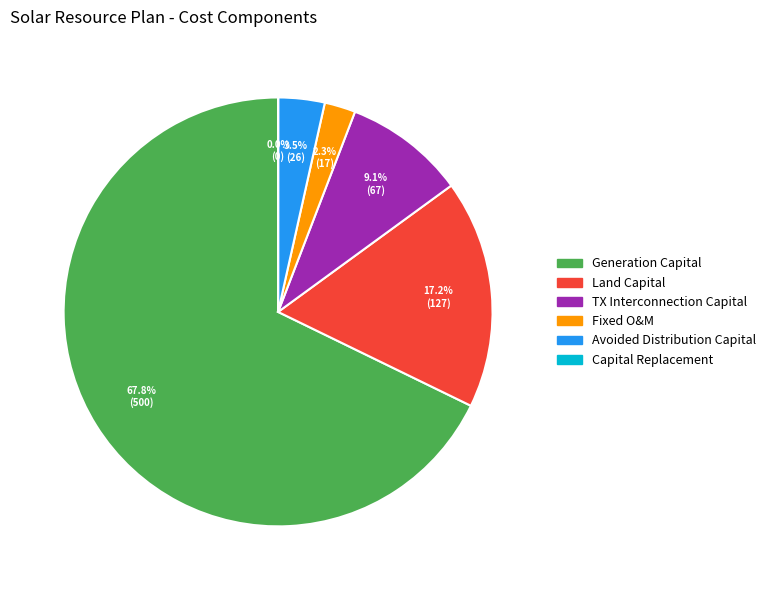

Is there a majority slice in this chart?

Yes